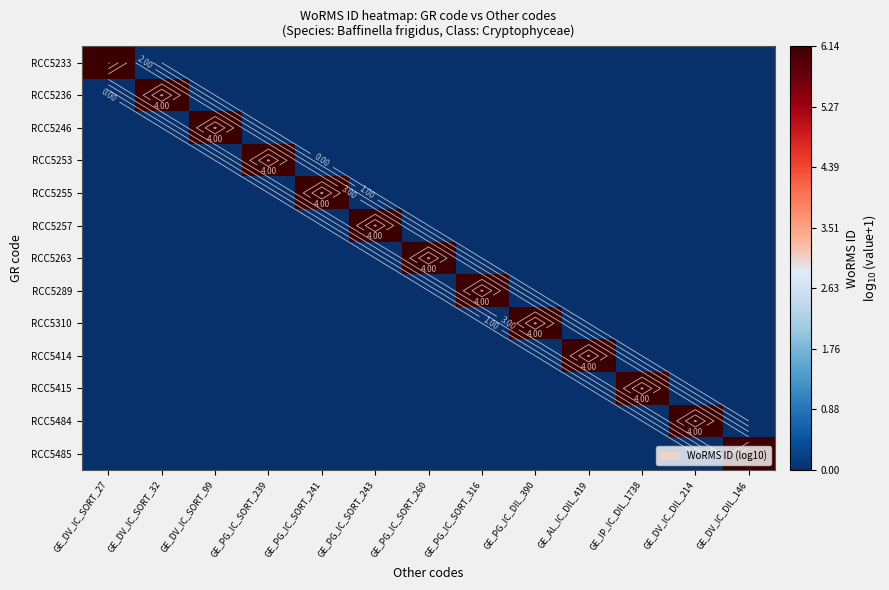

List the series in order of their peak value, lowest first.

RCC5233, RCC5236, RCC5246, RCC5253, RCC5255, RCC5257, RCC5263, RCC5289, RCC5310, RCC5414, RCC5415, RCC5484, RCC5485